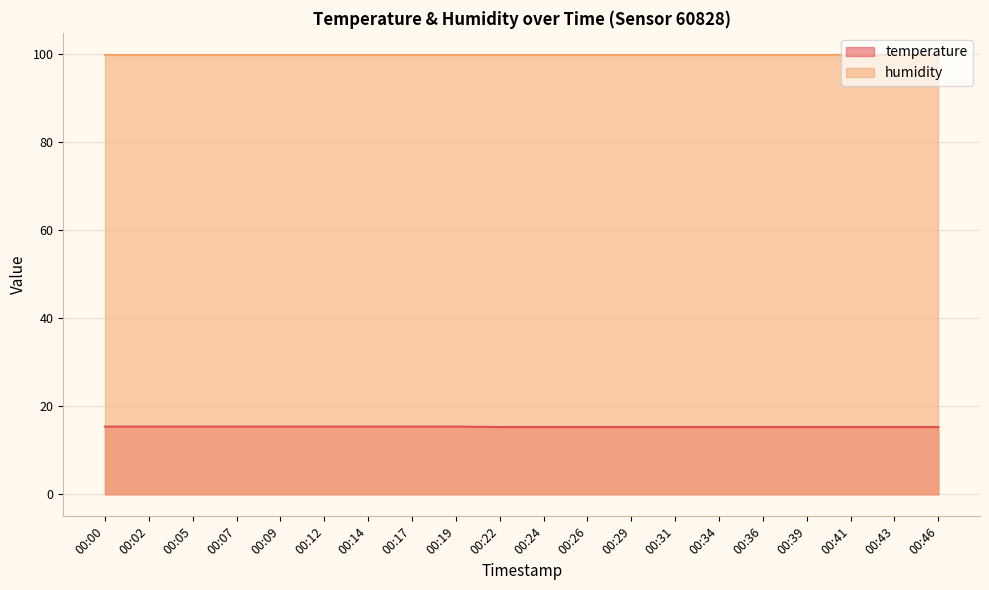

Reading left to right, extract all data points from this chart.

15.4	15.4	15.4	15.4	15.4	15.4	15.4	15.4	15.4	15.3	15.3	15.3	15.3	15.3	15.3	15.3	15.3	15.3	15.3	15.3